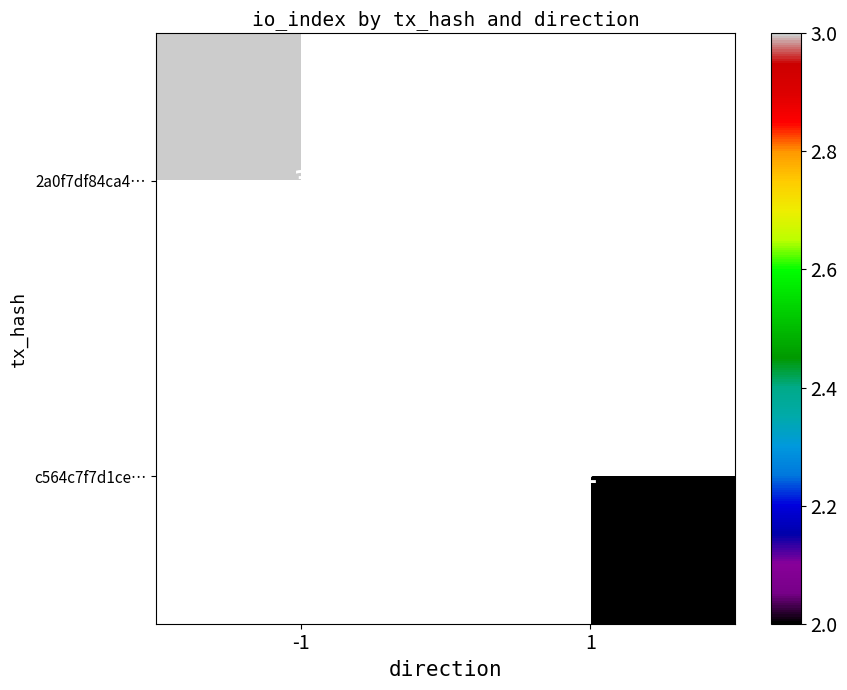

Count the number of data series in this chart.

2